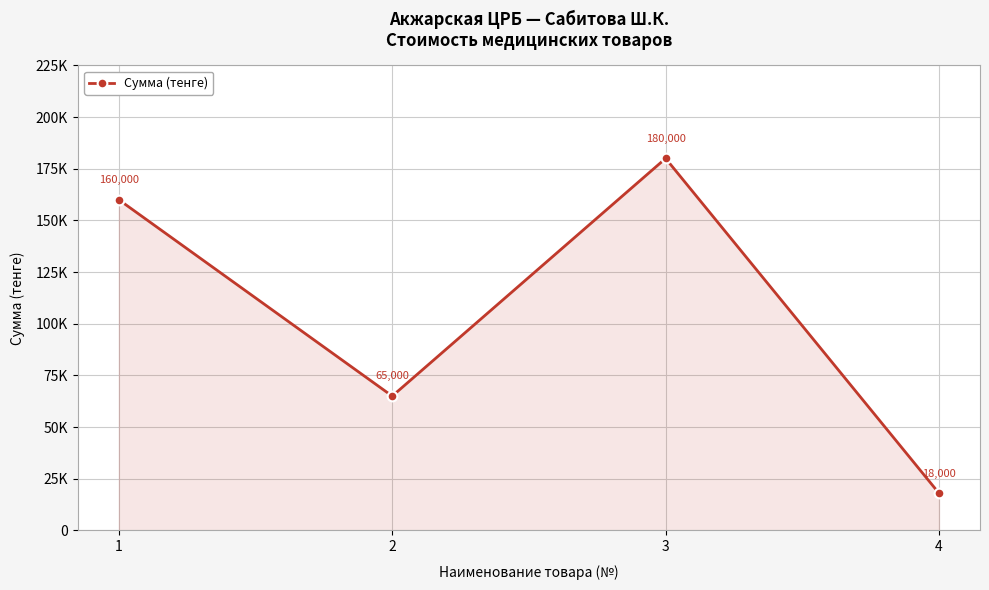

What is the minimum value shown in the chart?

18000